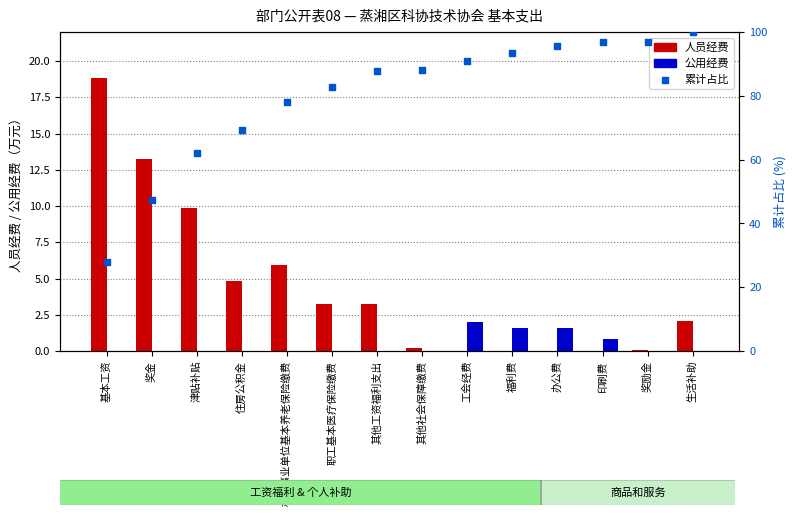

Is the value of 人员经费 at 机关事业单位基本养老保险缴费 greater than the value of 累计占比 at 住房公积金?

No